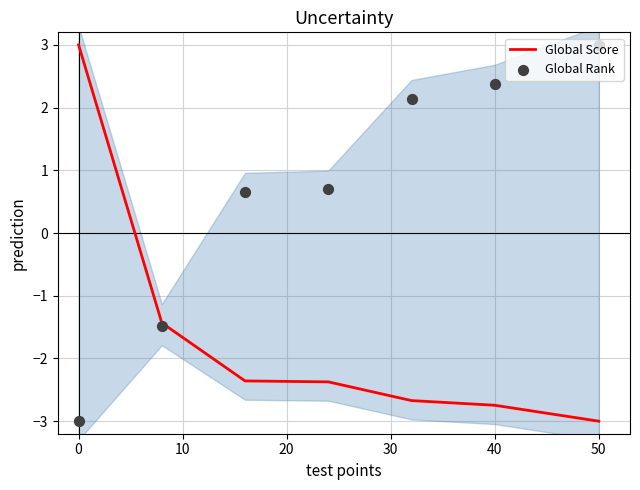

At how many categories does at least one series exceed 2?

4